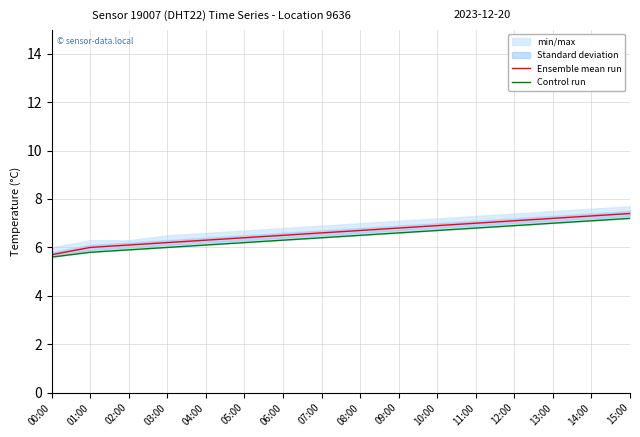

Where is Control run nearest to the value 6?

03:00